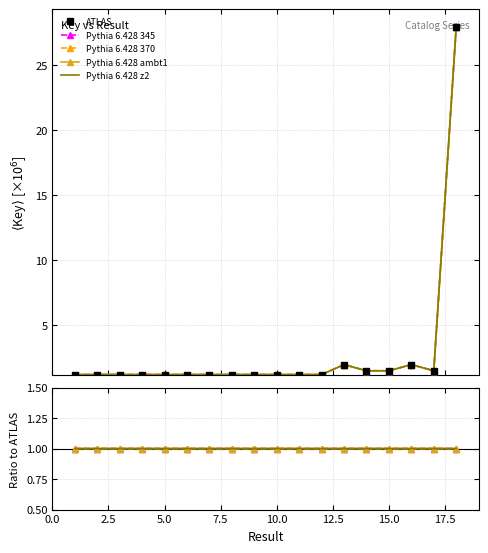

What is the average value of the Pythia 6.428 ambt1 series?

1.0